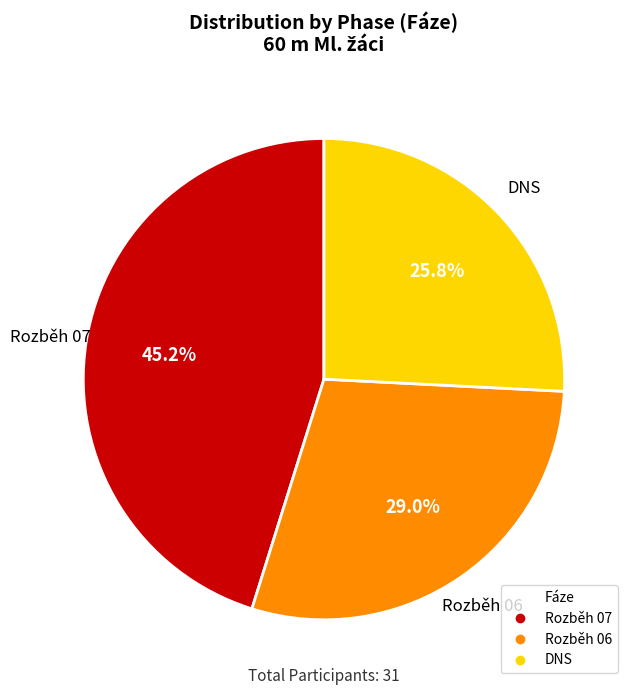

To the nearest percent, what is the difference between the Rozběh 06 and Rozběh 07 slice percentages?

16%